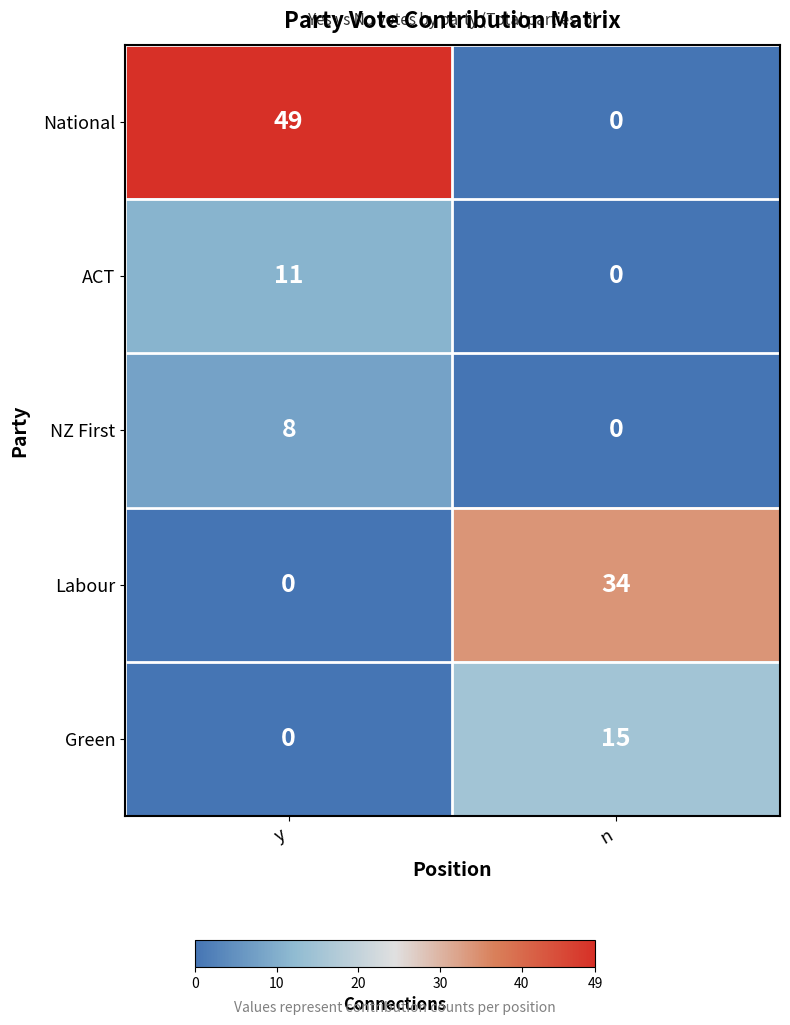

What is the difference between the maximum and minimum values in the NZ First series?

8